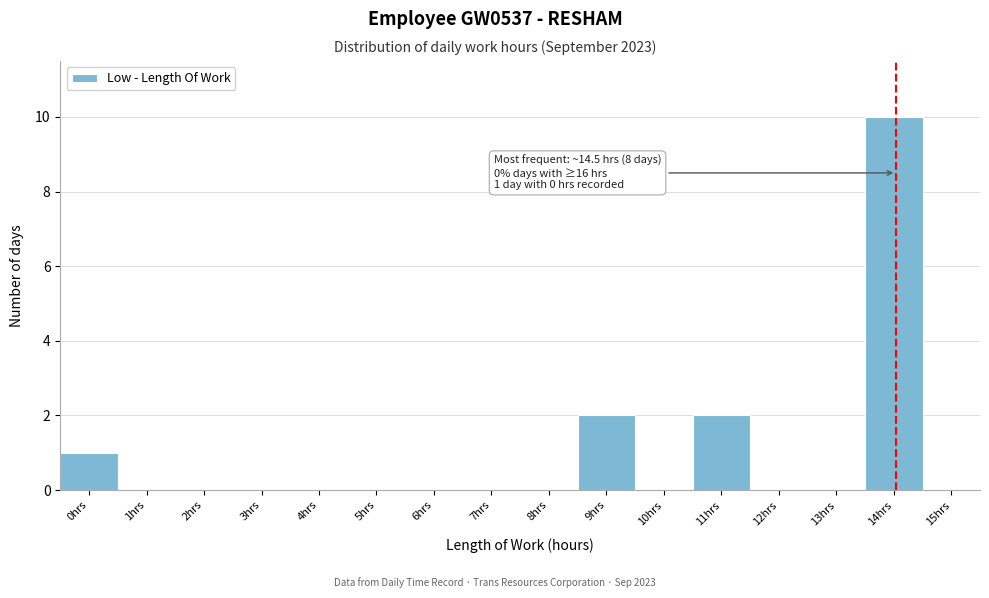

Reading left to right, what are all the values shown in this chart?

0hrs=1	1hrs=0	2hrs=0	3hrs=0	4hrs=0	5hrs=0	6hrs=0	7hrs=0	8hrs=0	9hrs=2	10hrs=0	11hrs=2	12hrs=0	13hrs=0	14hrs=10	15hrs=0